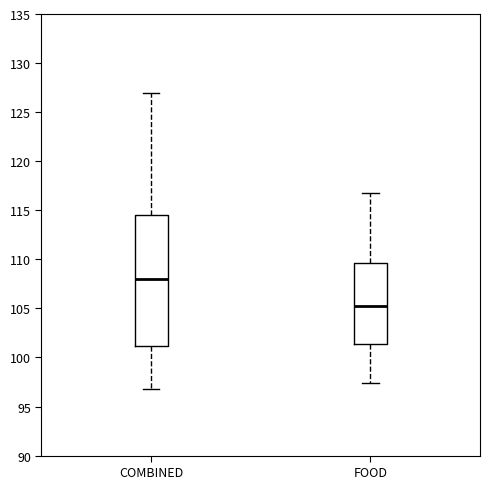

Which box's median line is the highest?

COMBINED